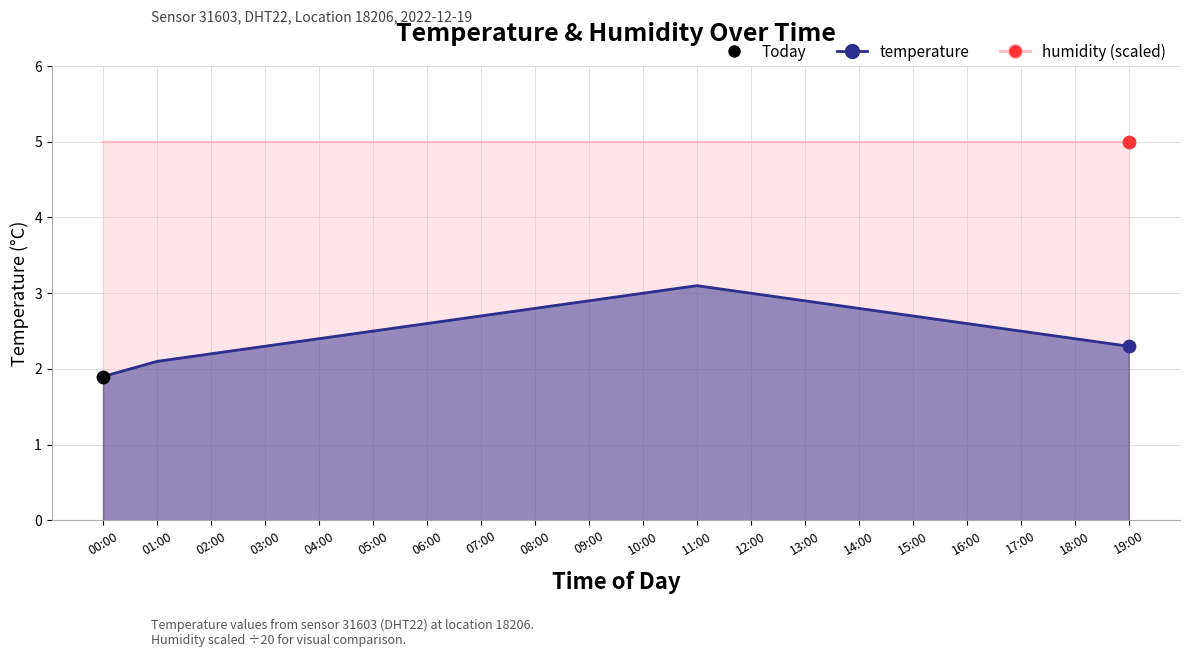

What is the change in value from 09:00 to 17:00?

-0.4